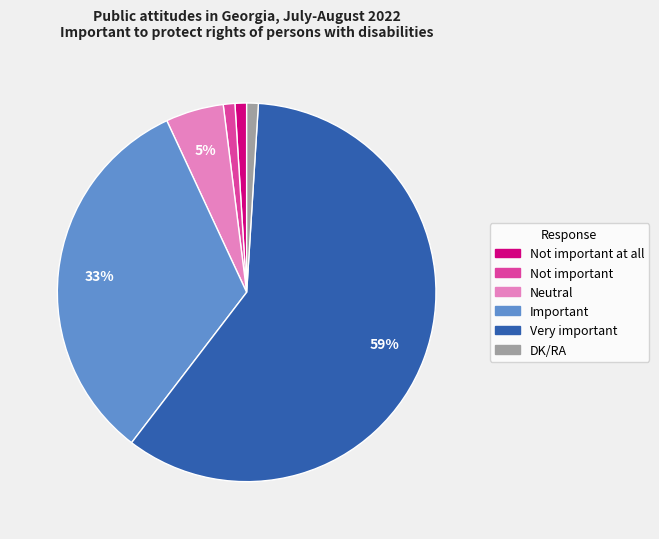

Is it true that Very important is 59% of the pie?

True